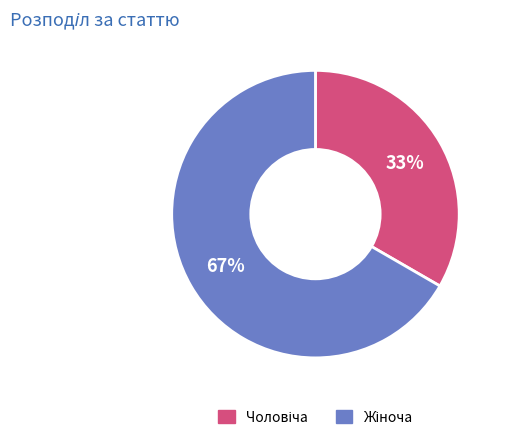

Does any single category account for the majority?

Yes